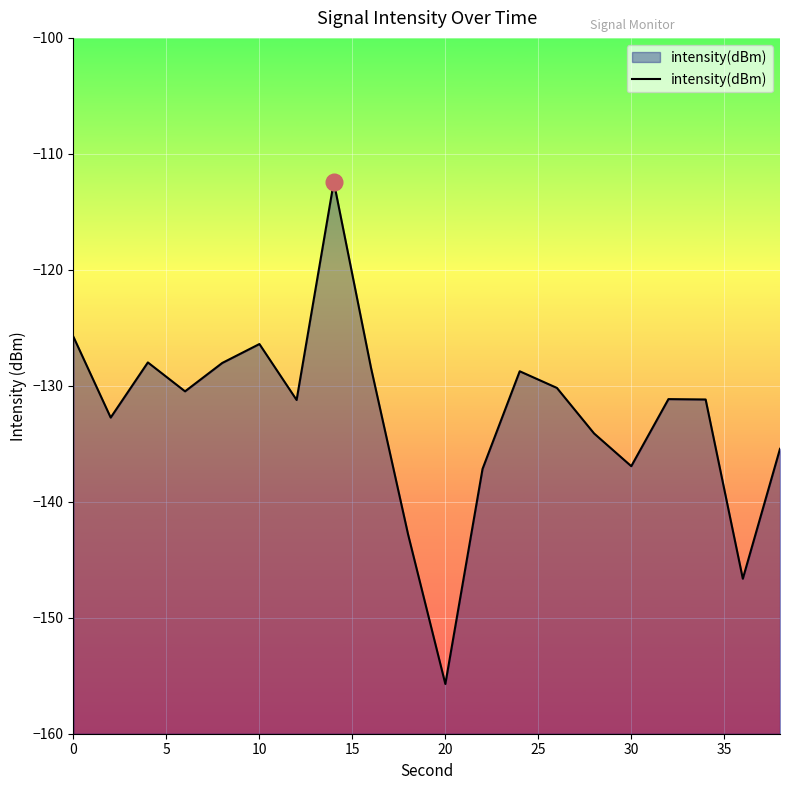

What is the greatest value displayed?

-112.4